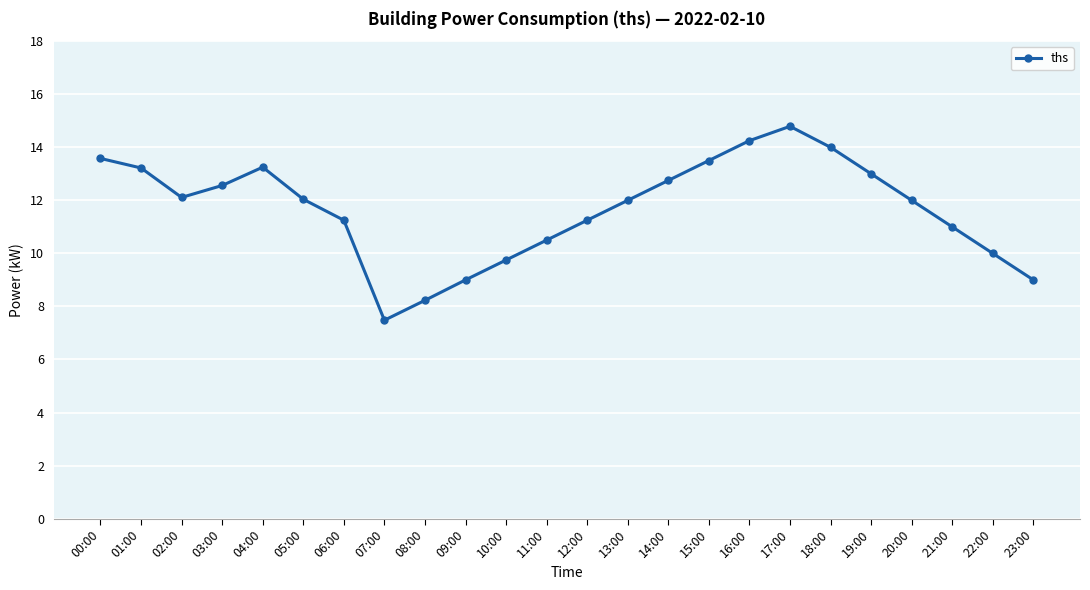

What is the label of the 9th point from the left?

08:00